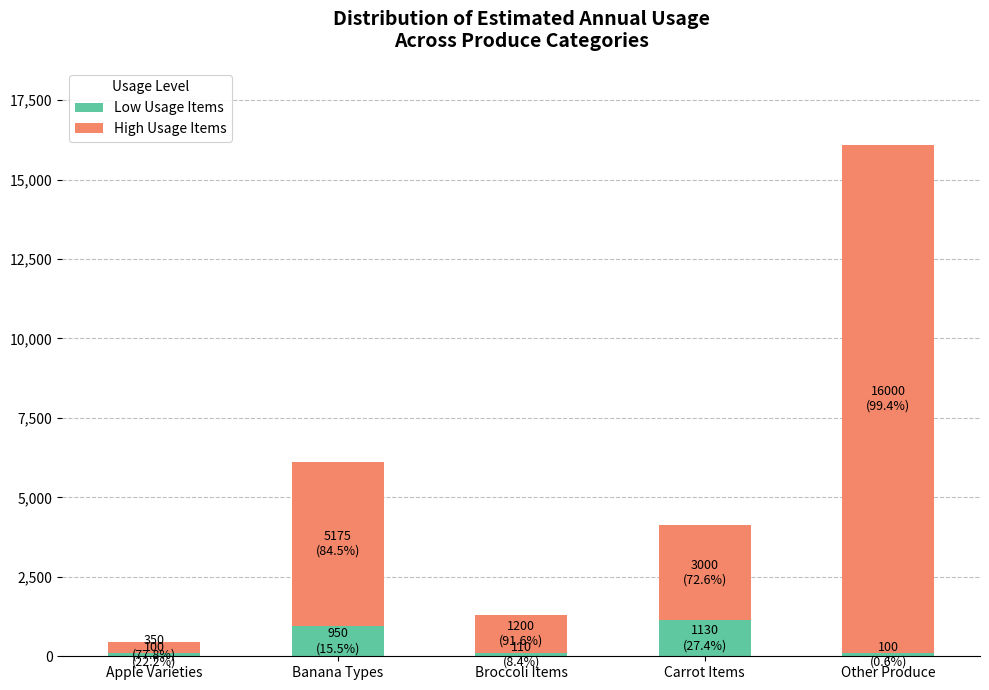

How many values in the Low Usage Items series are below 110?

2